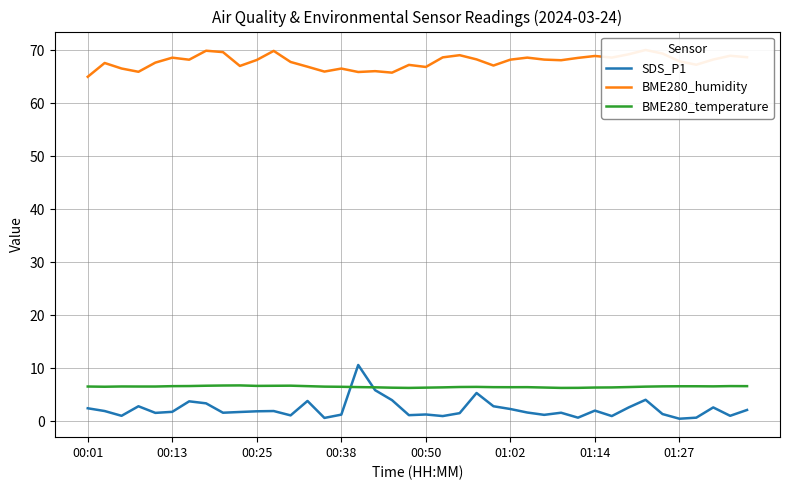

In BME280_humidity, how many points are lower than both neighbors (excluding endpoints)?

11